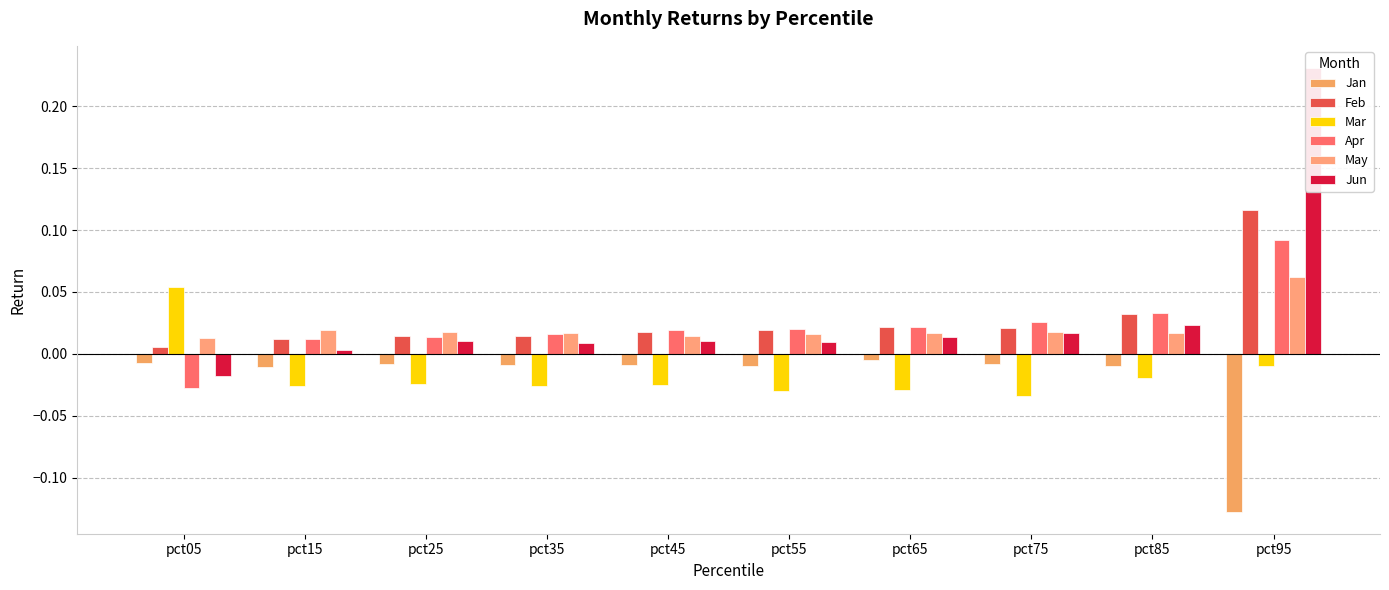

What is the difference between the maximum and minimum values in the Mar series?

0.1